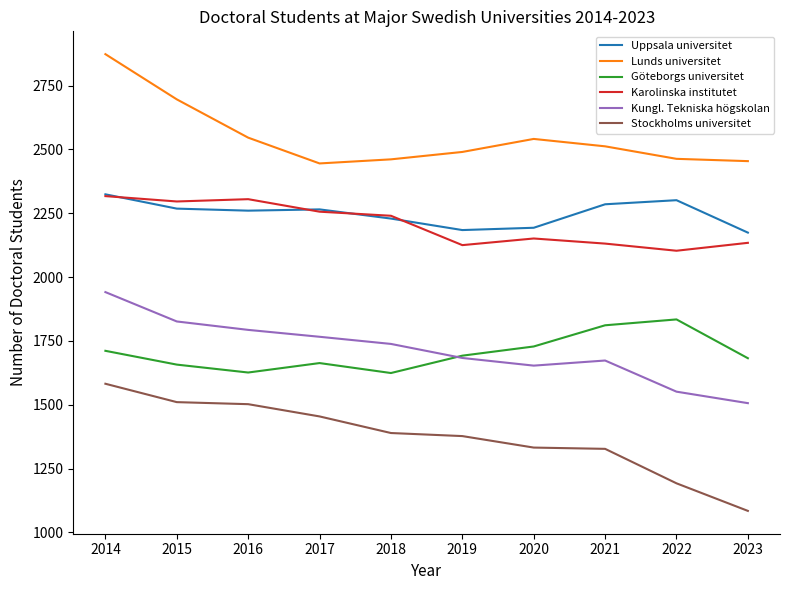

Rank the series at 2016 from lowest to highest value.

Stockholms universitet, Göteborgs universitet, Kungl. Tekniska högskolan, Uppsala universitet, Karolinska institutet, Lunds universitet